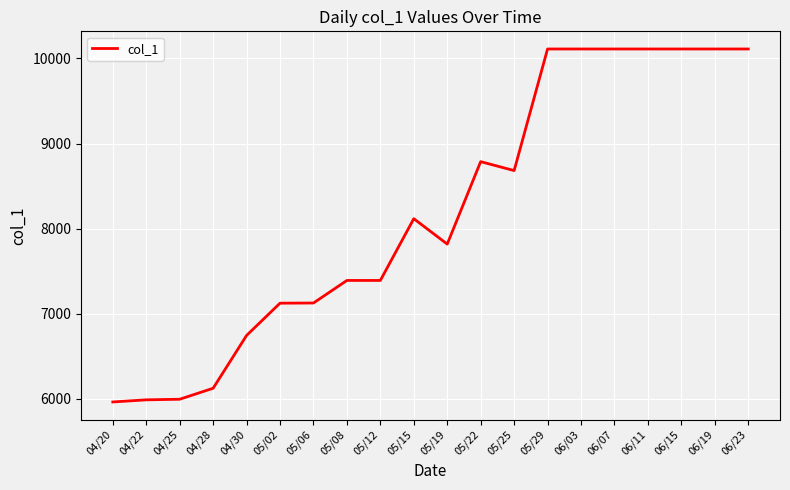

The value at 05/29 is 10110. True or false?

True